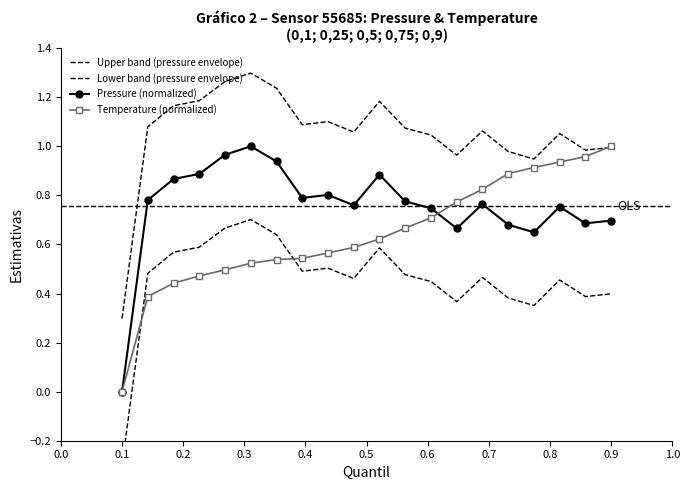

How many Lower band (pressure envelope) values are between 0 and 1?

19